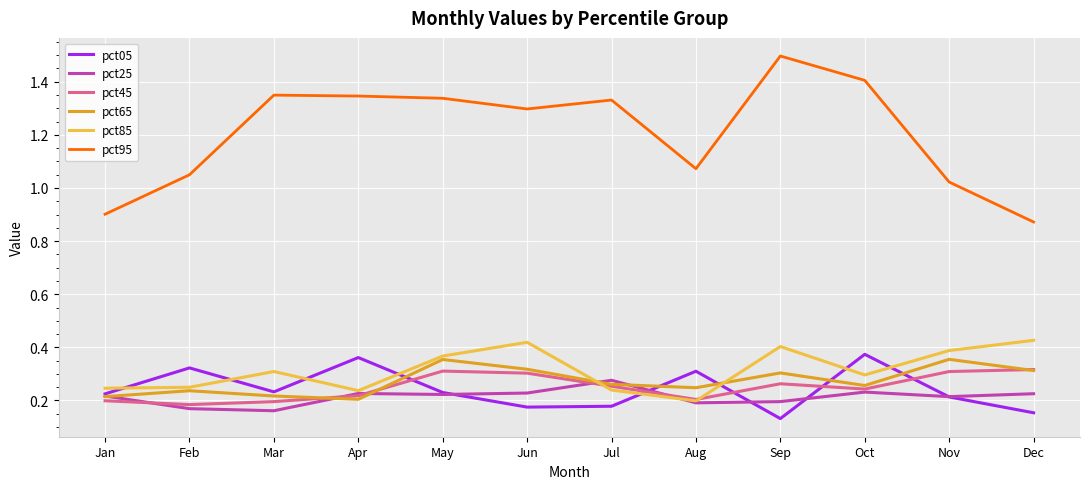

Which series has the largest range (max minus min)?

pct95